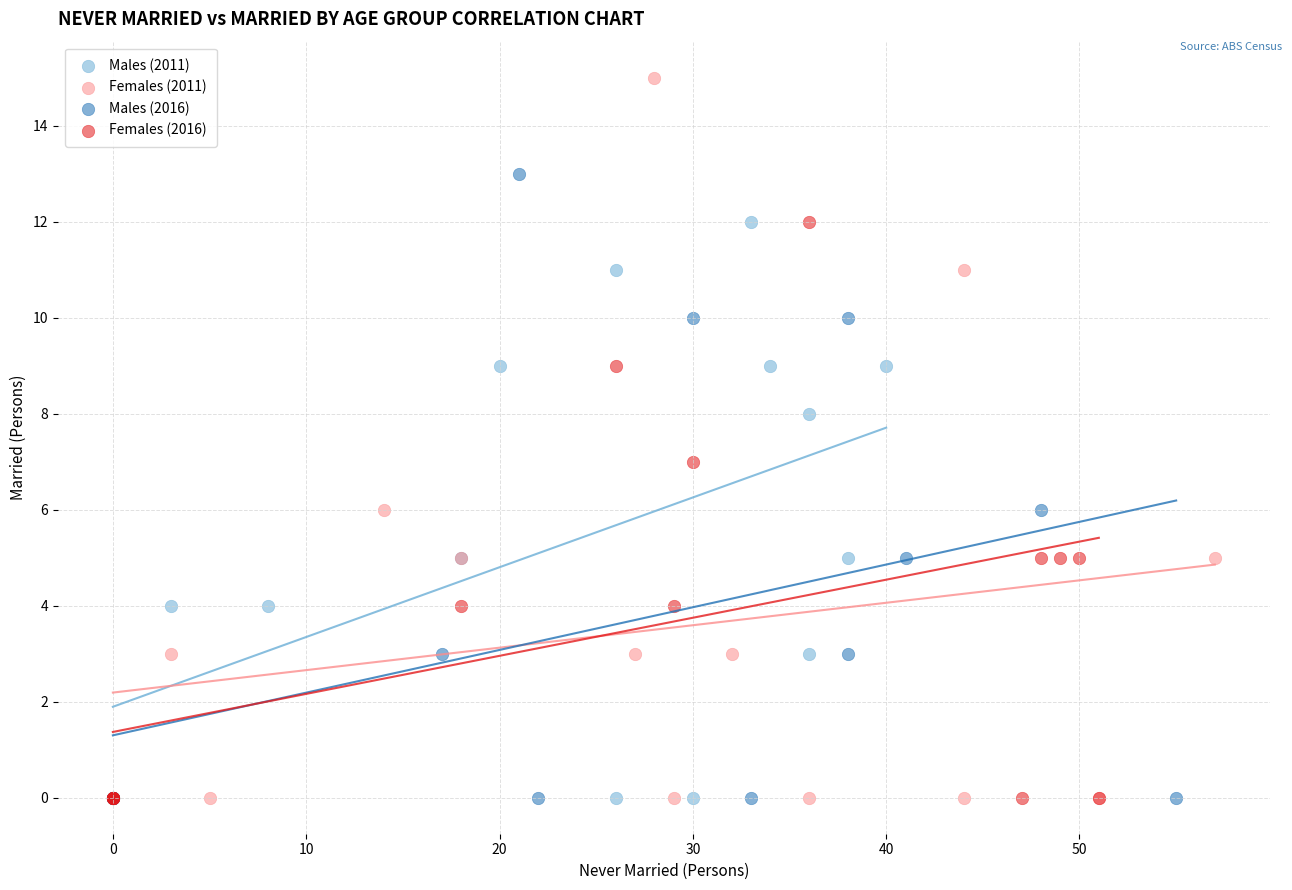

What are all the series names shown in the legend?

Males (2011), Females (2011), Males (2016), Females (2016)